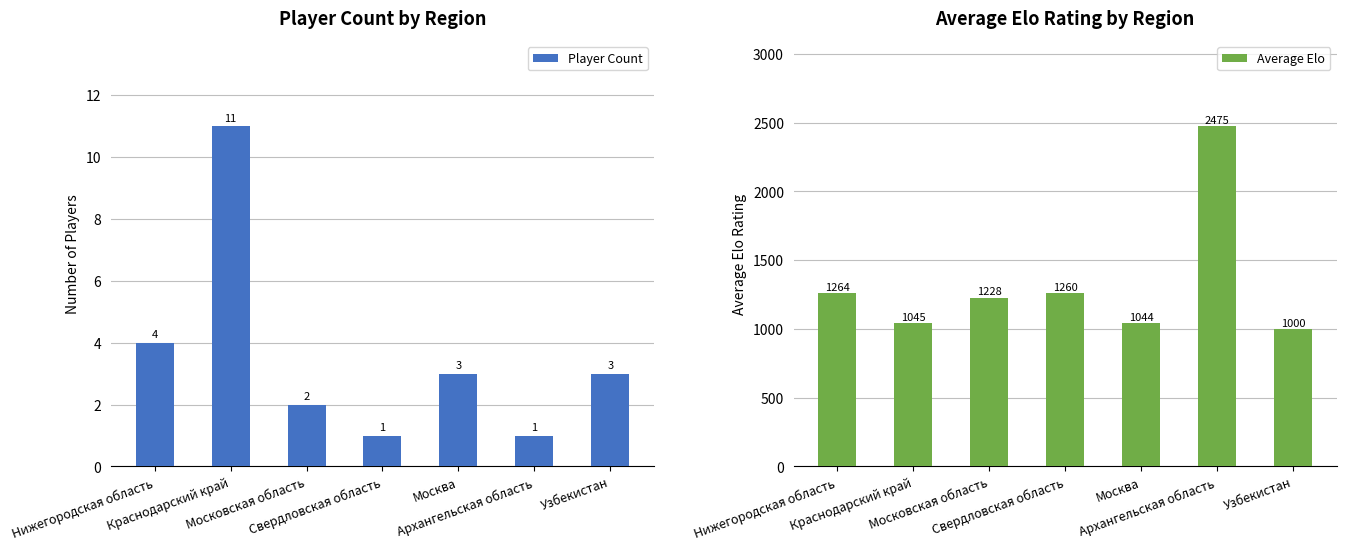

Rank the categories by Average Elo value from highest to lowest.

Архангельская область, Нижегородская область, Свердловская область, Московская область, Краснодарский край, Москва, Узбекистан